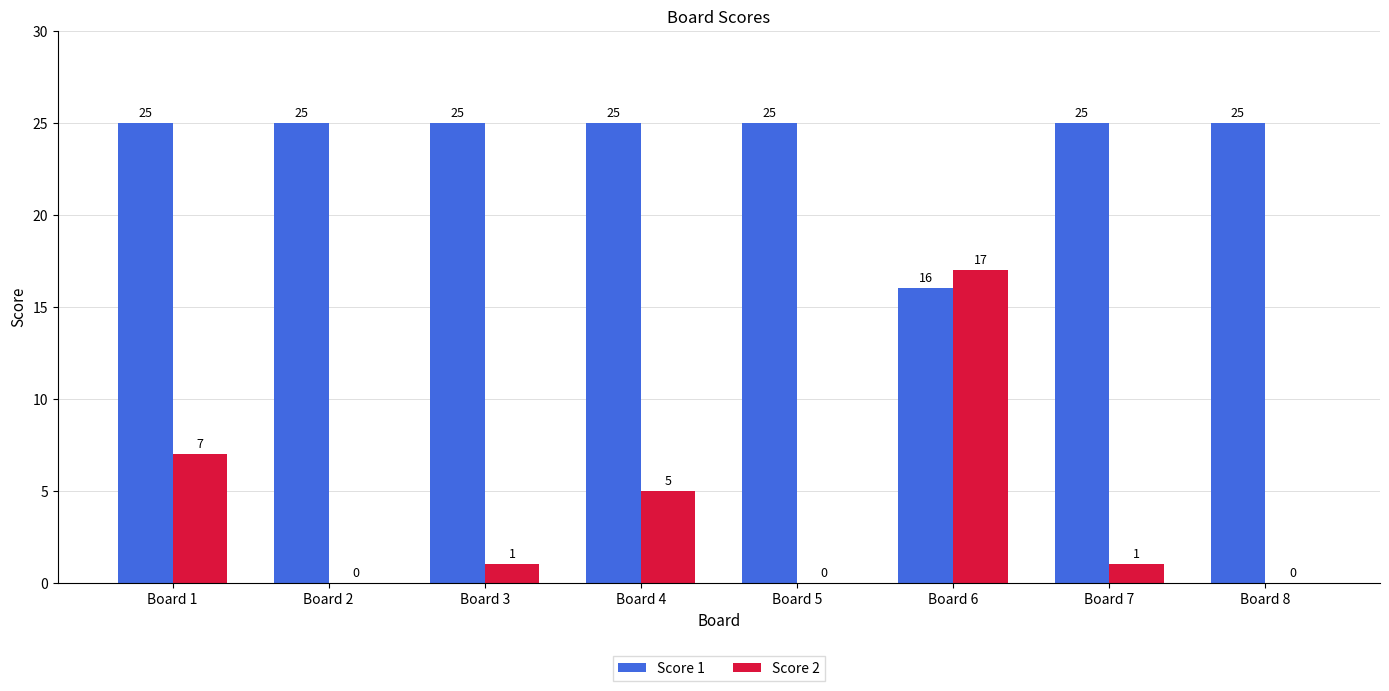

How many Score 1 values are between 25 and 26?

7